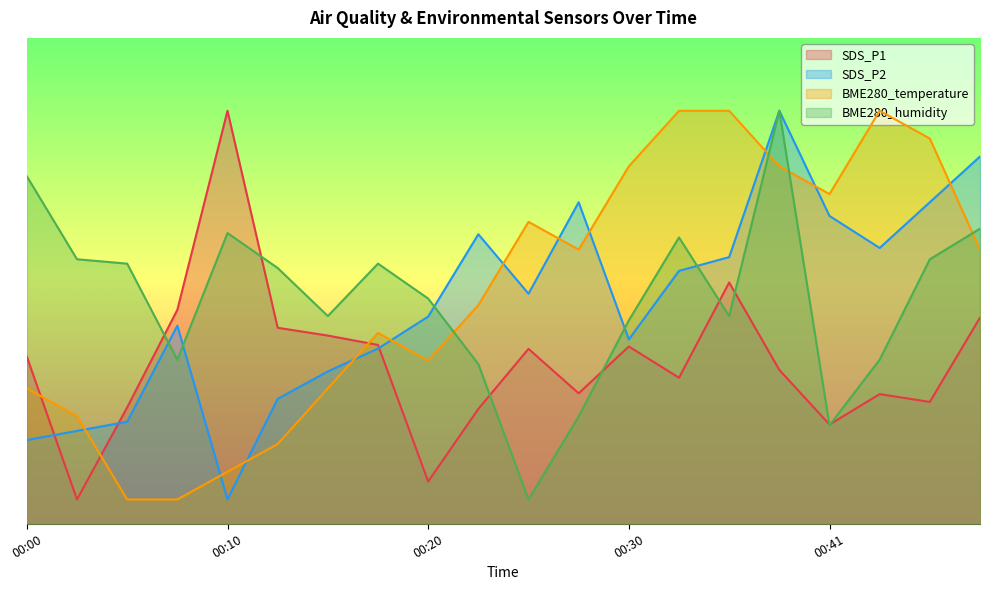

What is the spread (max minus min) of values at 00:30?

37.1